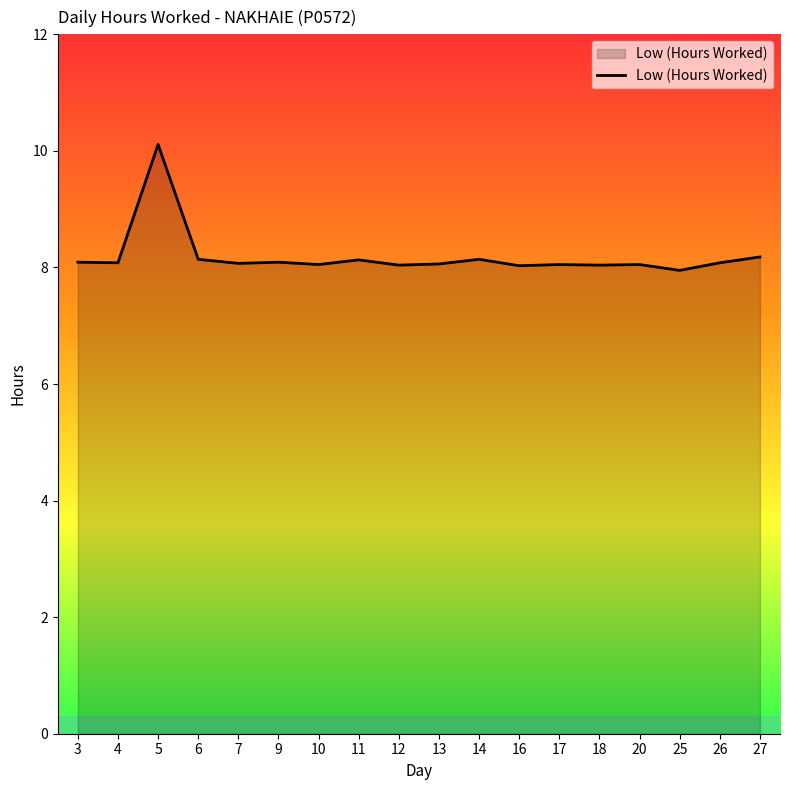

Does the chart display data point markers on the line(s)?

No